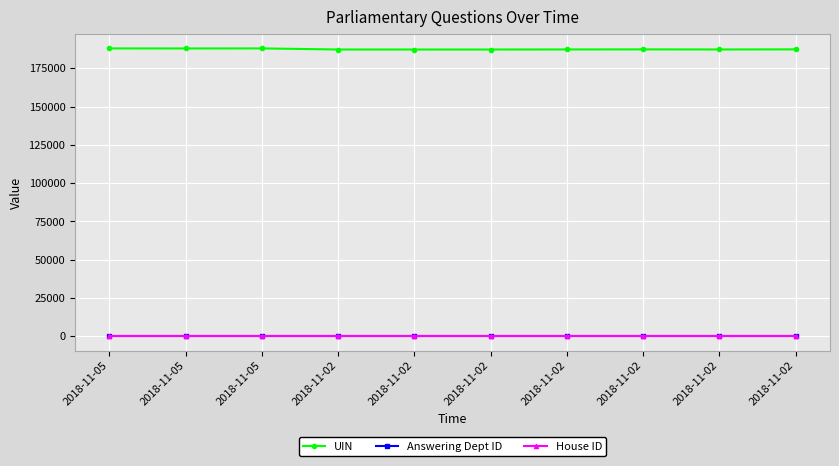

At how many categories does at least one series exceed 34922?

10